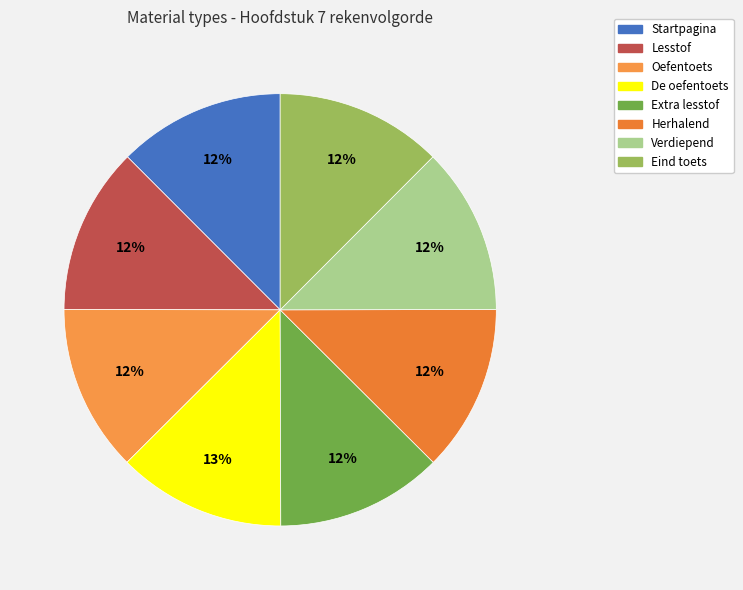

Is it true that Verdiepend is 4% of the pie?

False